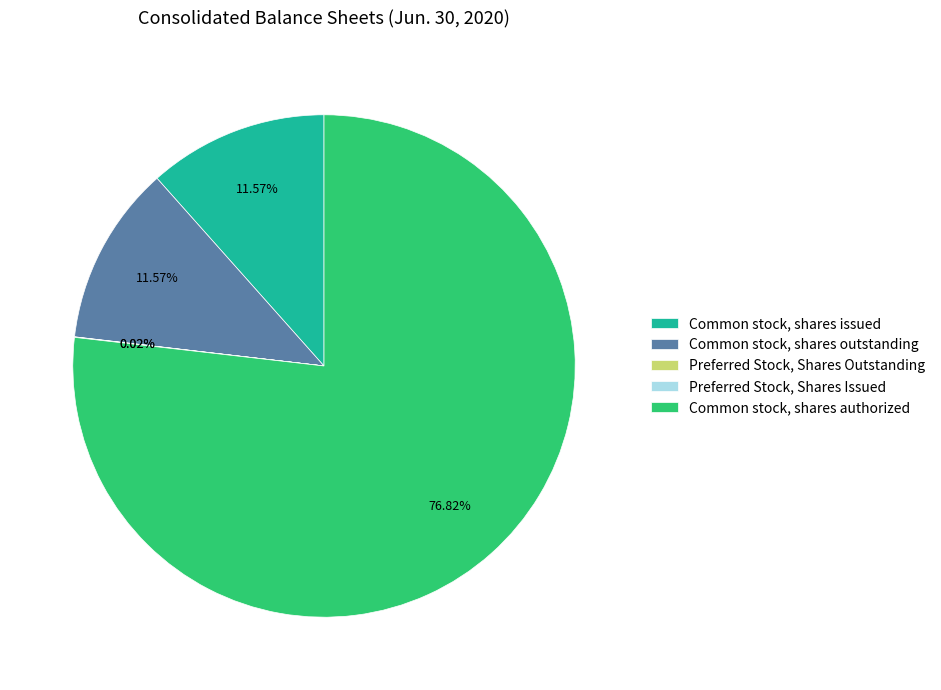

Between Common stock, shares issued and Common stock, shares authorized, which is larger?

Common stock, shares authorized